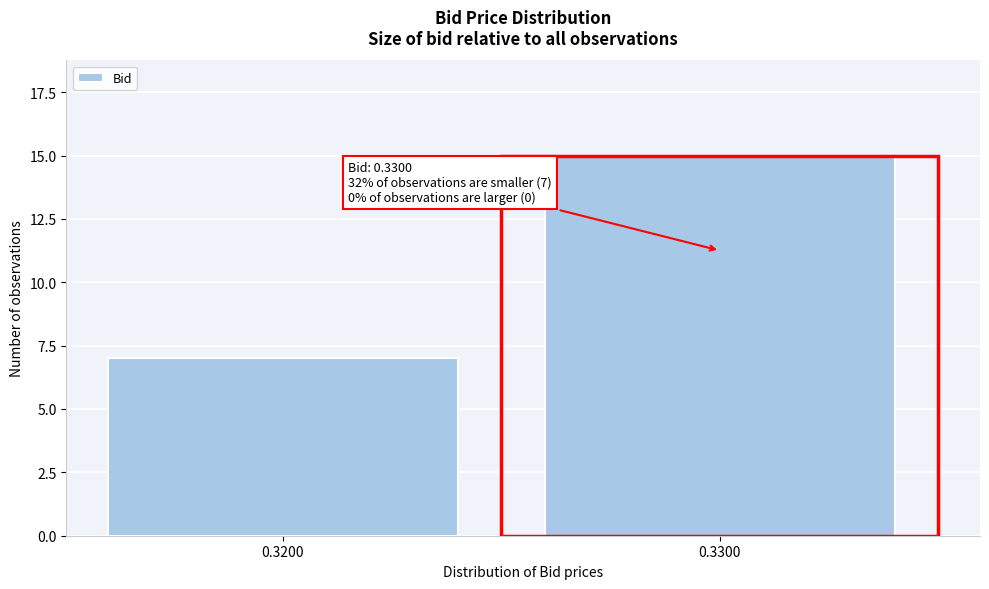

Reading left to right, extract all data points from this chart.

0.3200=7	0.3300=15